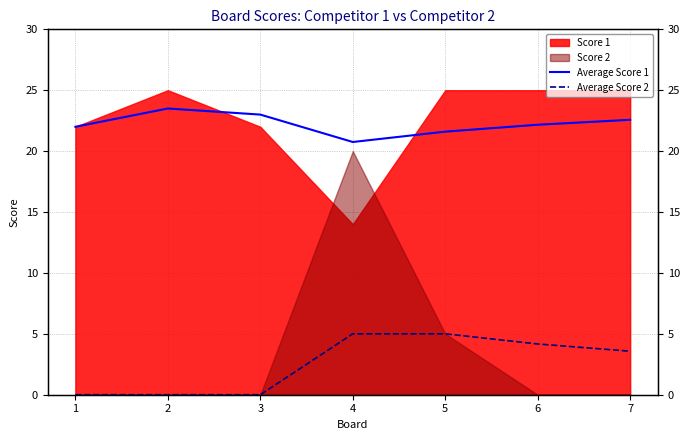

True or false: Average Score 1 has a value of 23.0 at 3.

True